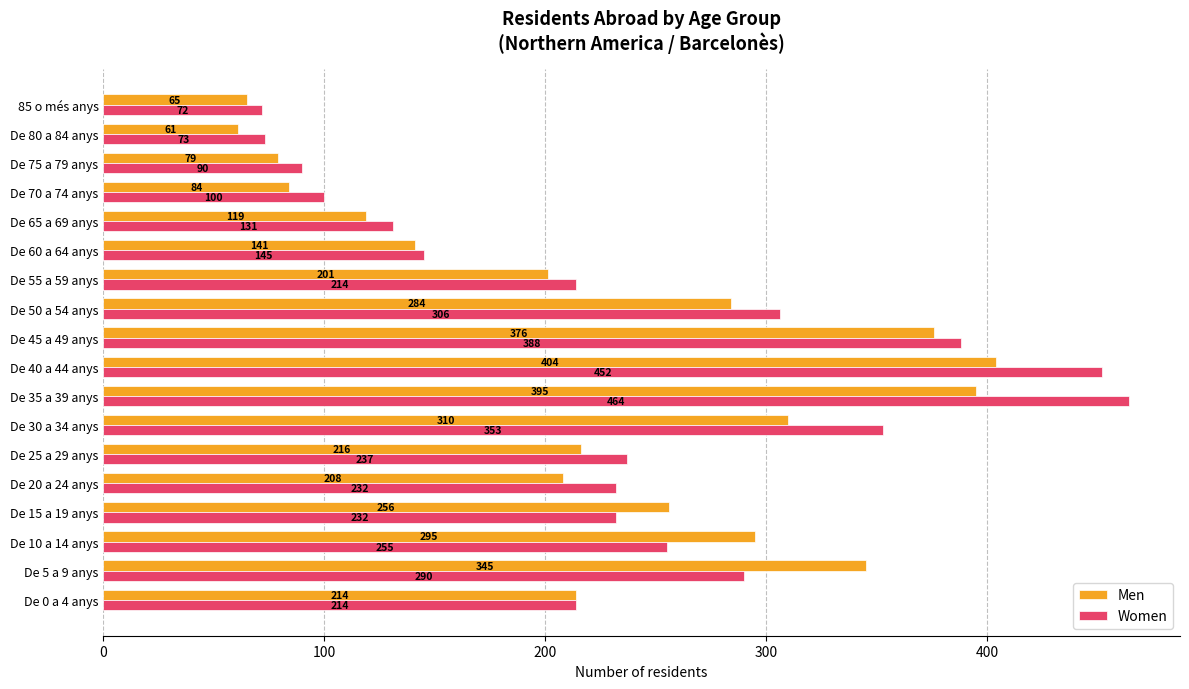

What is the maximum value shown in the chart?

464